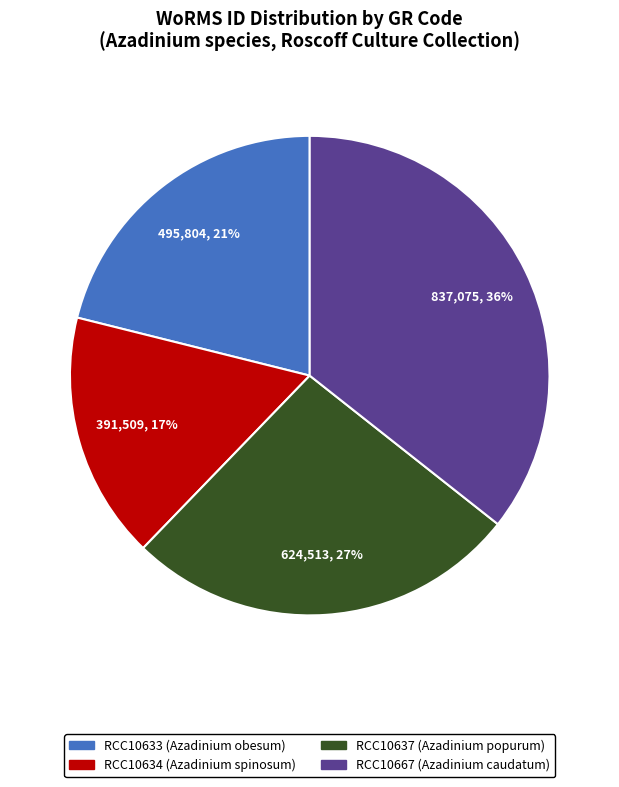

To the nearest percent, what percentage of the pie is RCC10667?

36%